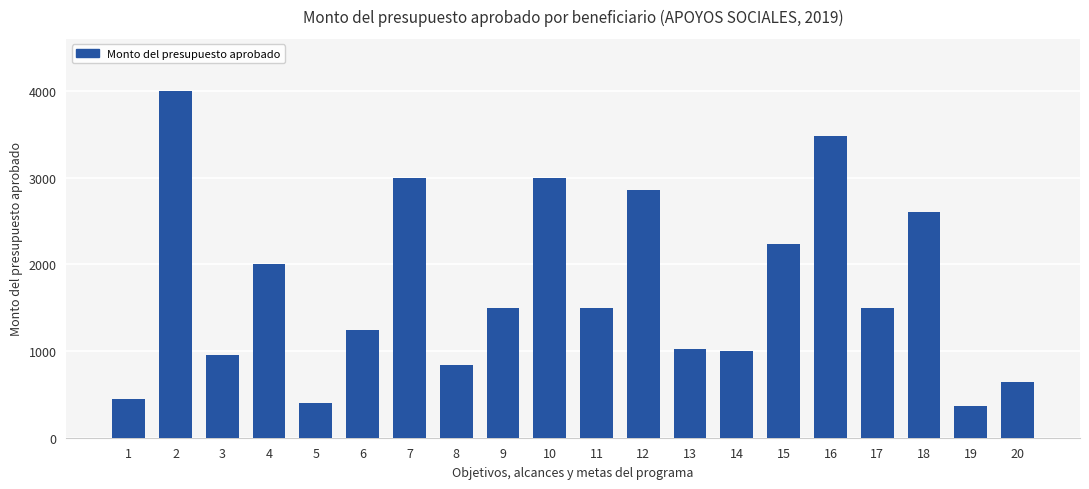

What is the average value?

1730